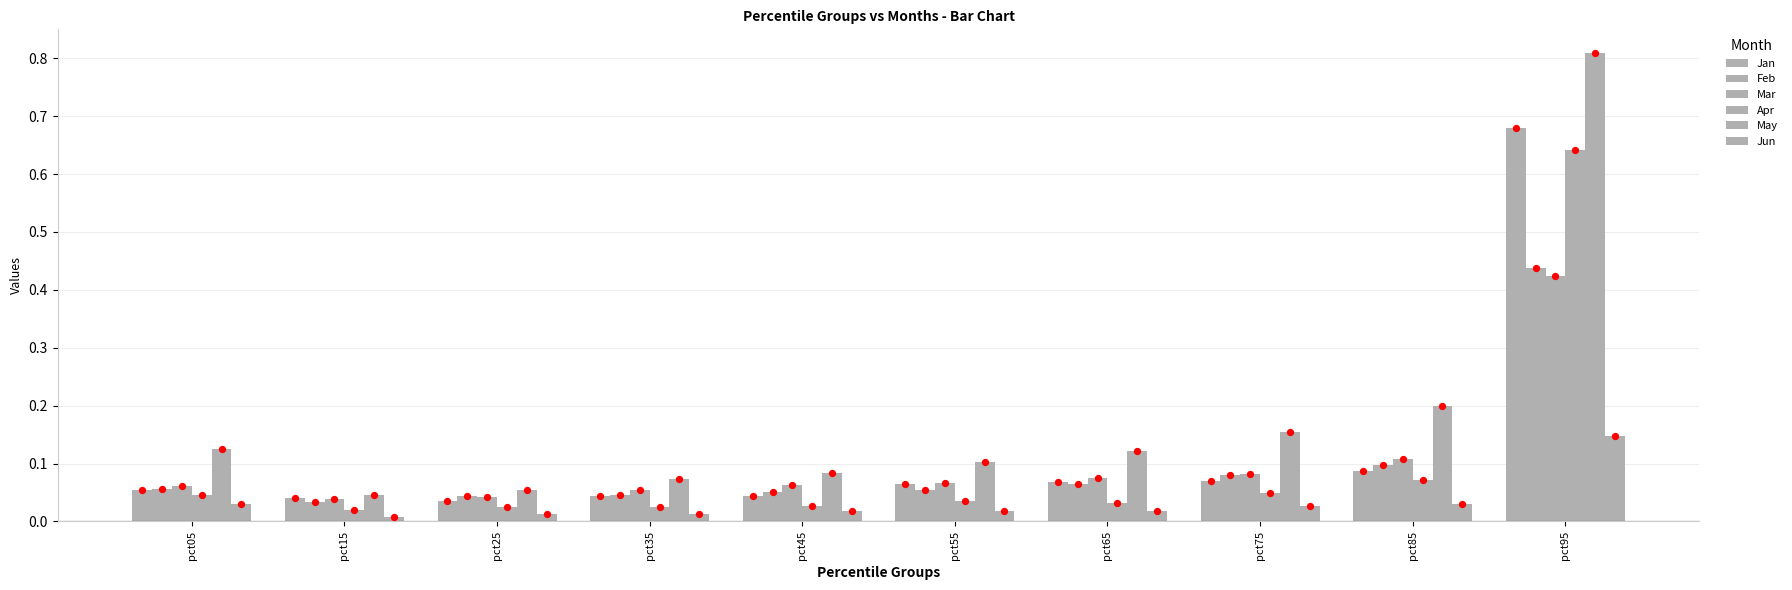

At how many categories does at least one series exceed 0?

10